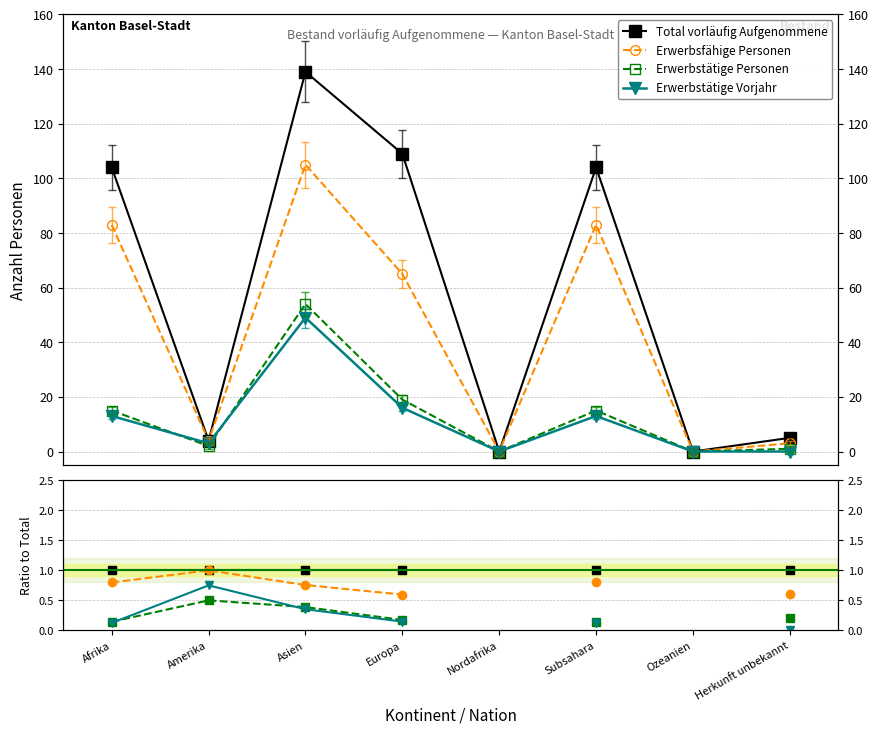

True or false: Total vorläufig Aufgenommene and Erwerbstätige Personen cross at least once.

False